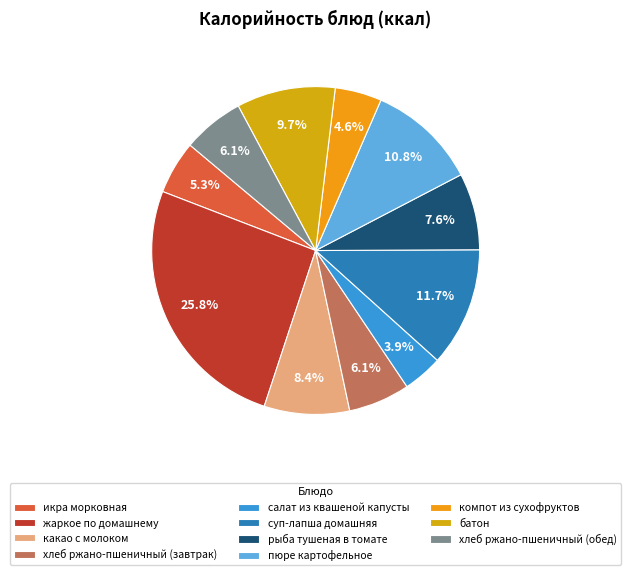

Is it true that батон is 1% of the pie?

False